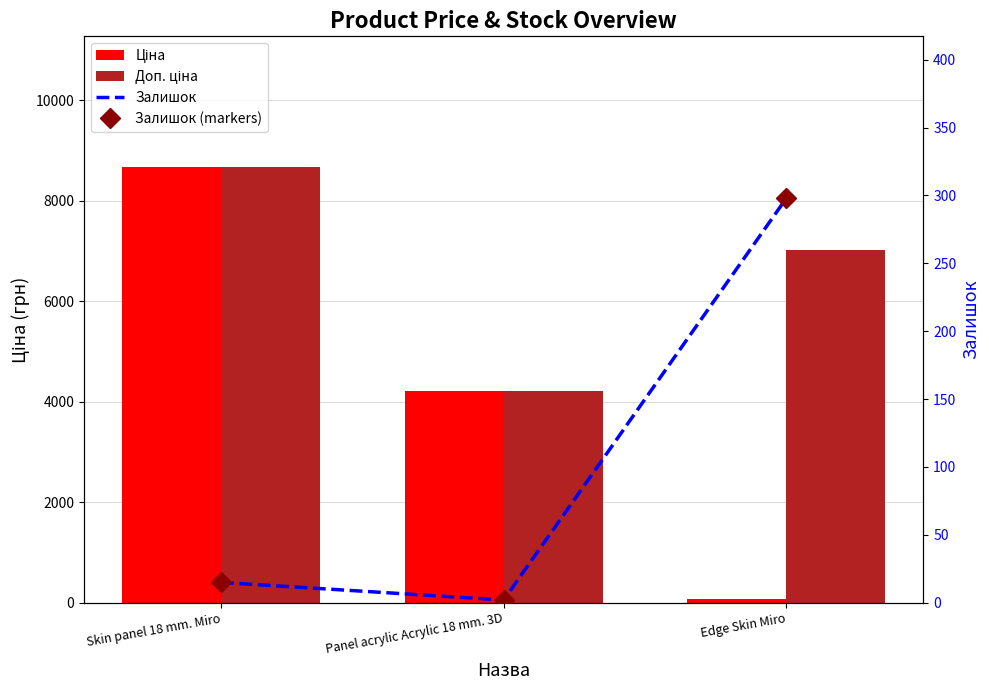

What position from the left is Panel acrylic Acrylic 18 mm. 3D?

2